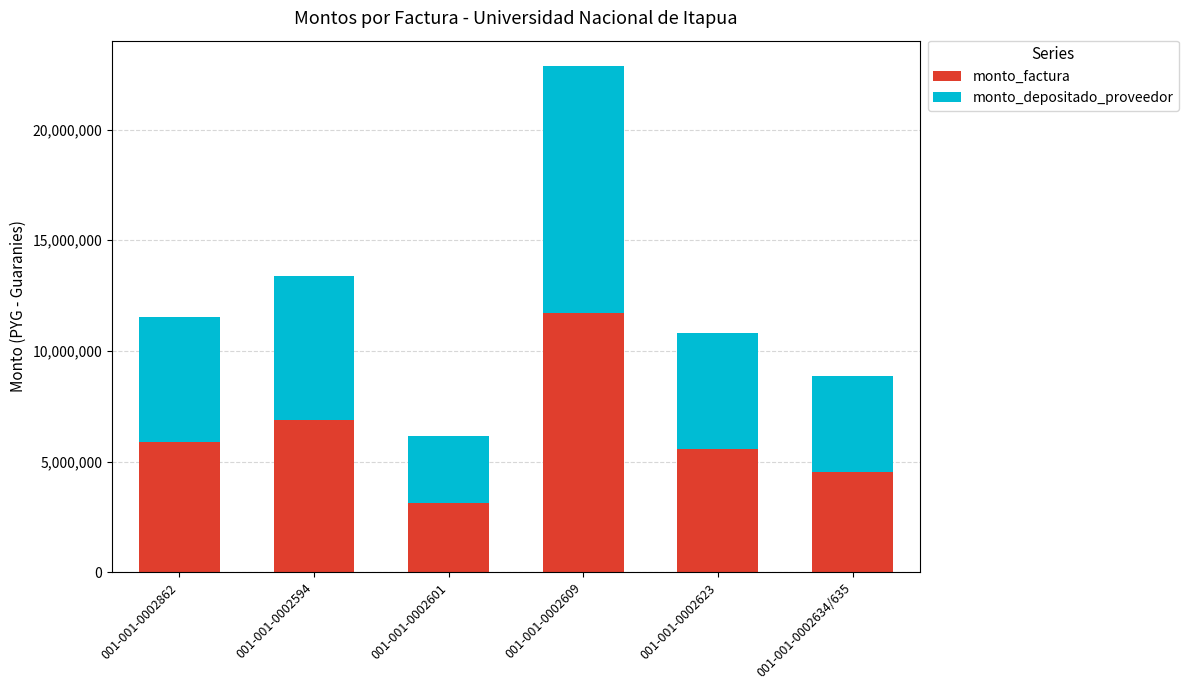

What is the average value of the monto_factura series?

6289167